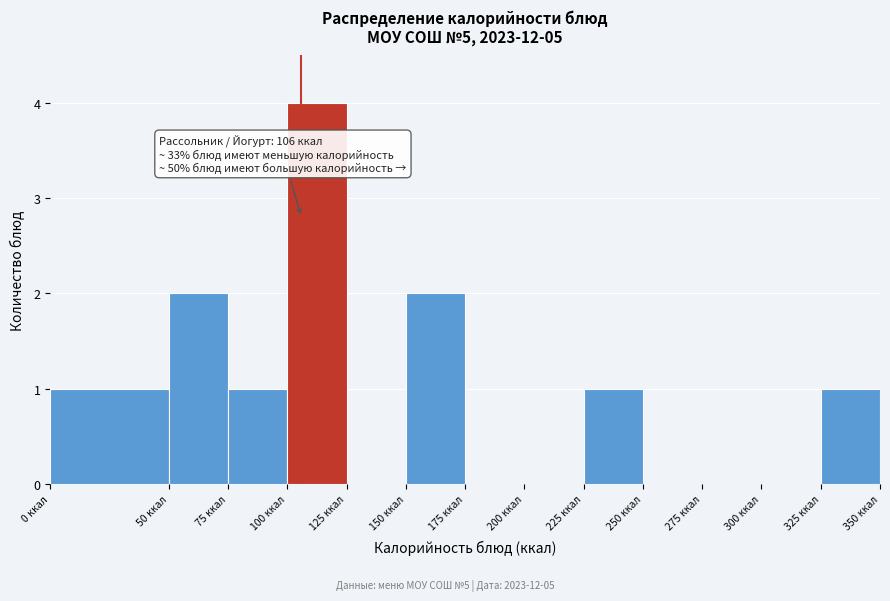

Which range on the x-axis has the tallest bar?

100 to 125